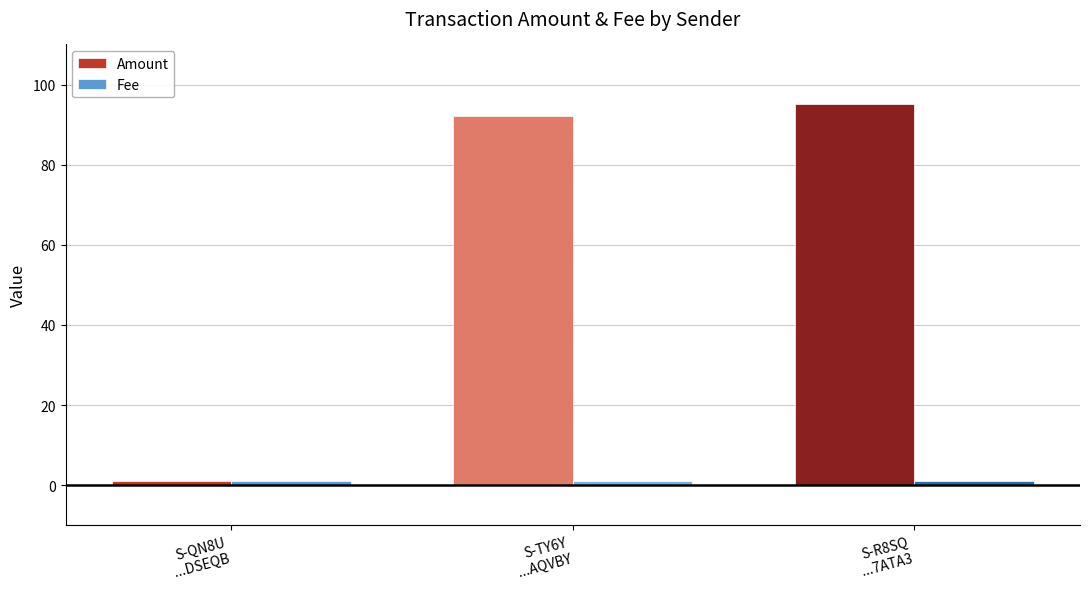

What position from the left is S-R8SQ
...7ATA3?

3